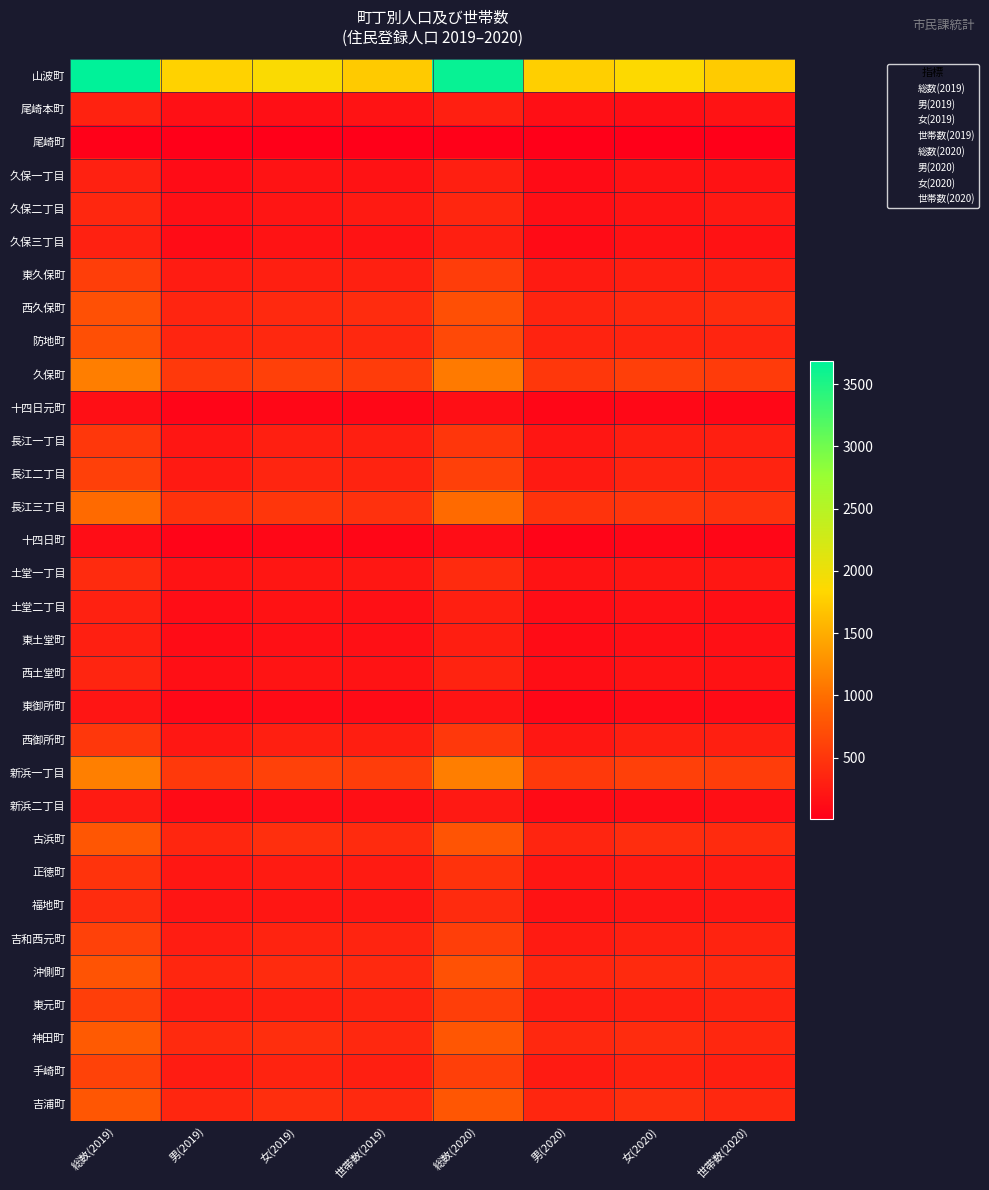

Which label corresponds to the smallest value in the chart?

男(2019)